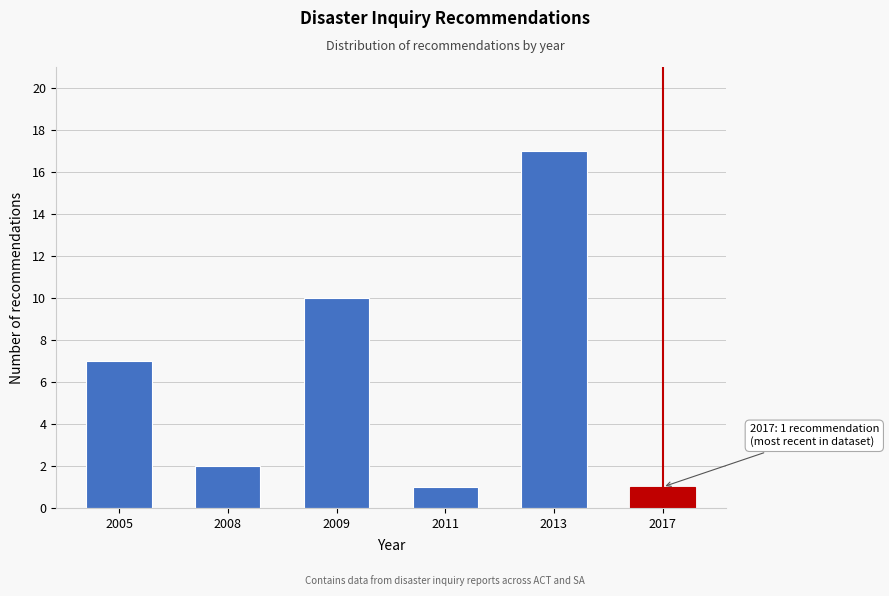

Reading left to right, transcribe all the data shown in this chart.

2005=7	2008=2	2009=10	2011=1	2013=17	2017=1